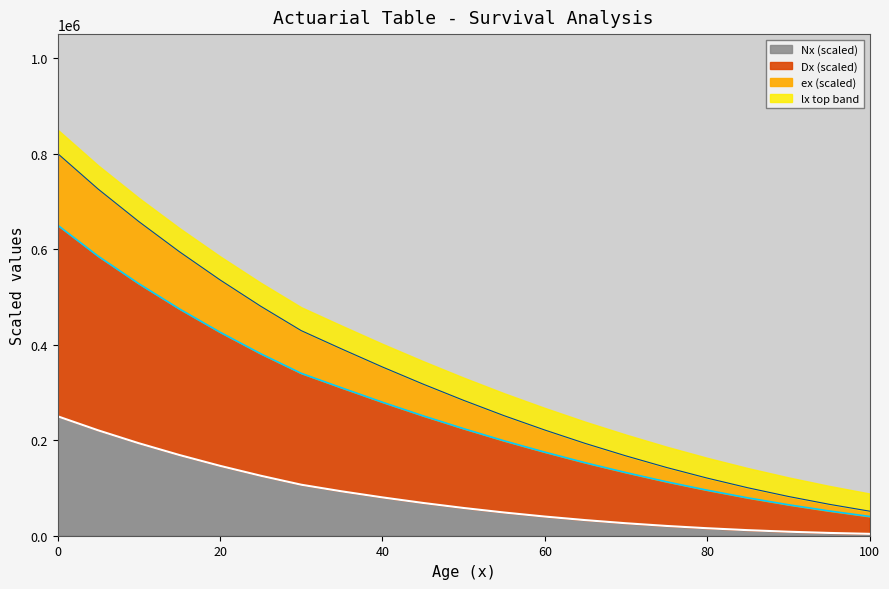

What is the total value across all series at 60?

267557.0